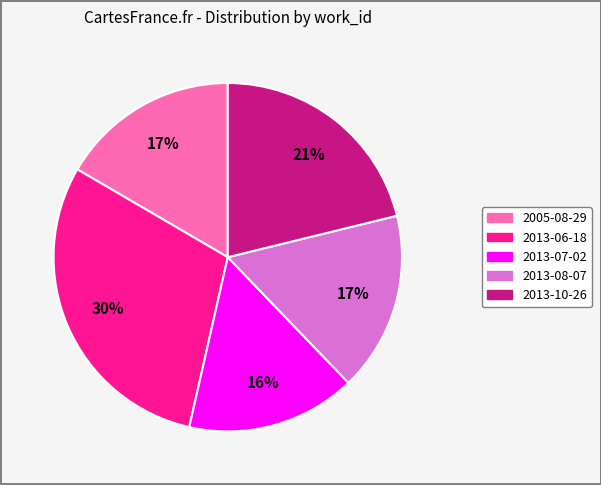

Is the sum of 2005-08-29 and 2013-08-07 greater than half?

No